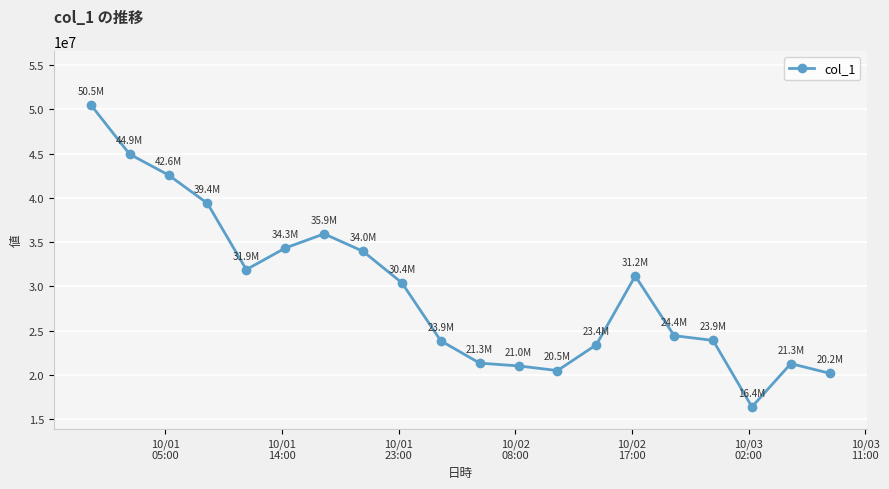

What is the minimum value shown in the chart?

16382323.0